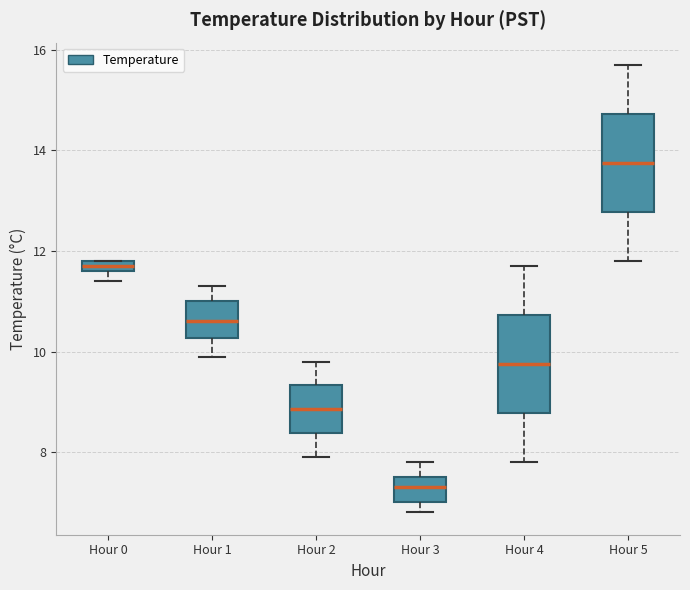

Which box has the highest median line?

Hour 5